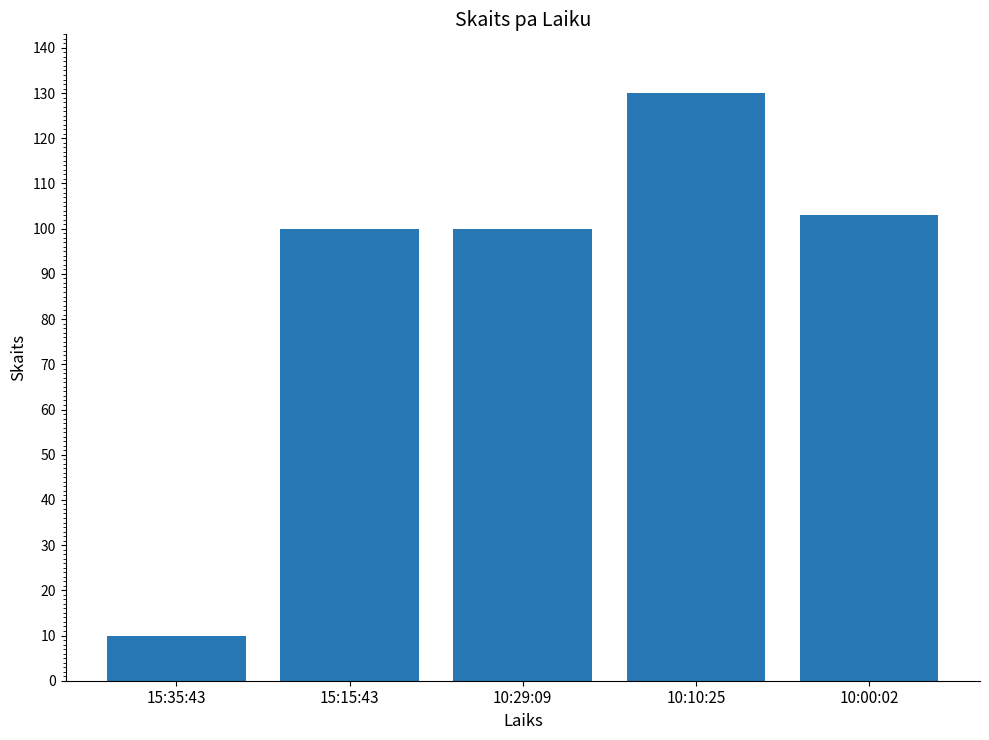

What is the difference between the second highest and second lowest values?

3